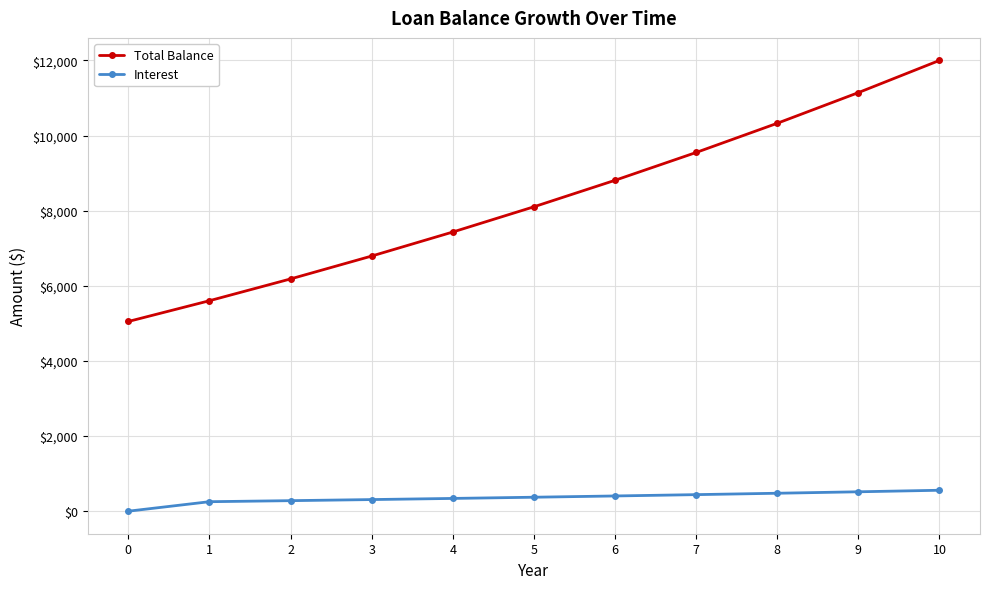

Which category has the highest value in the Total Balance series?

10